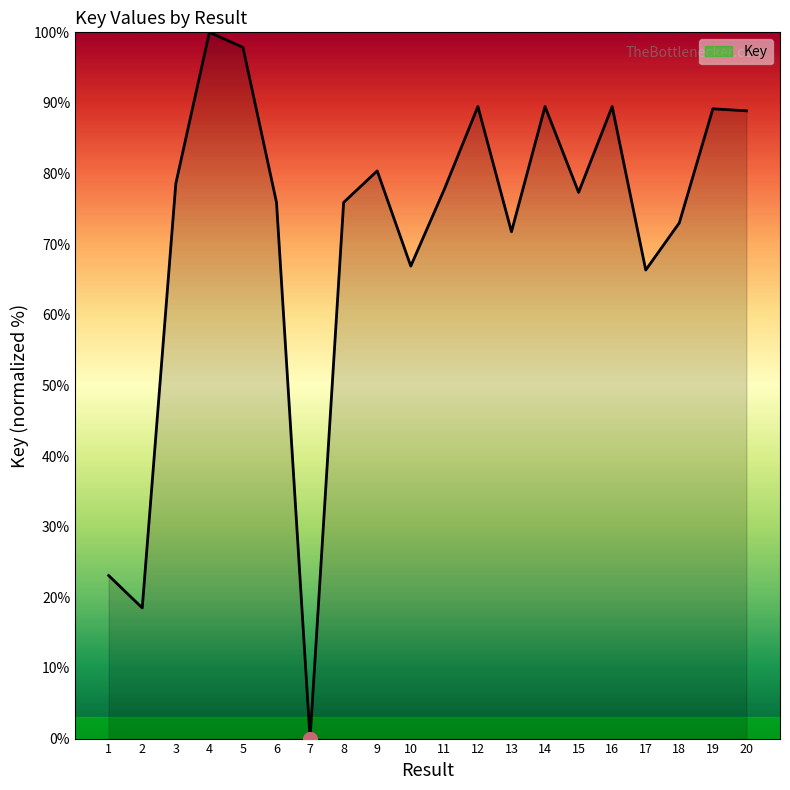

What is the approximate value at 11?

77.8